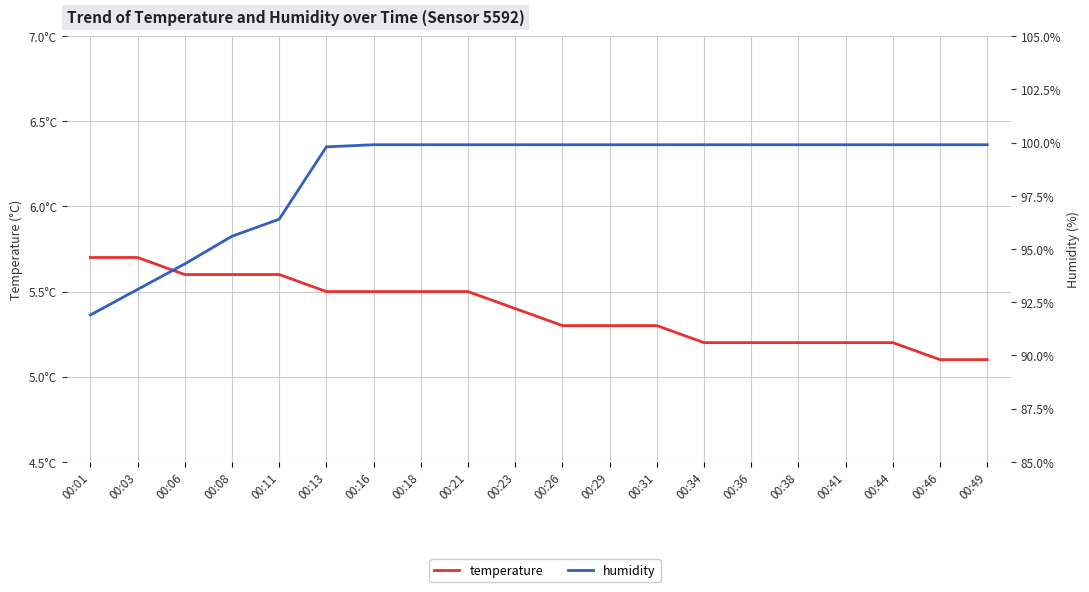

What is the sum of the temperature values at 00:26 and 00:21?

10.8